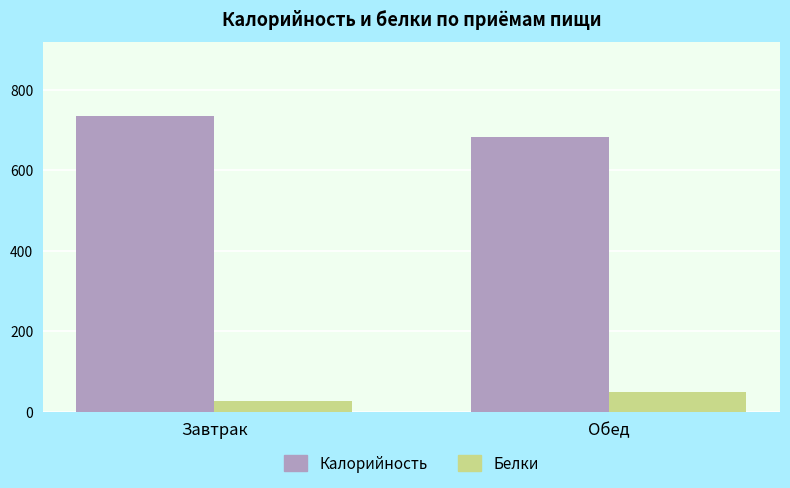

What is the sum of all Калорийность values?

1416.3